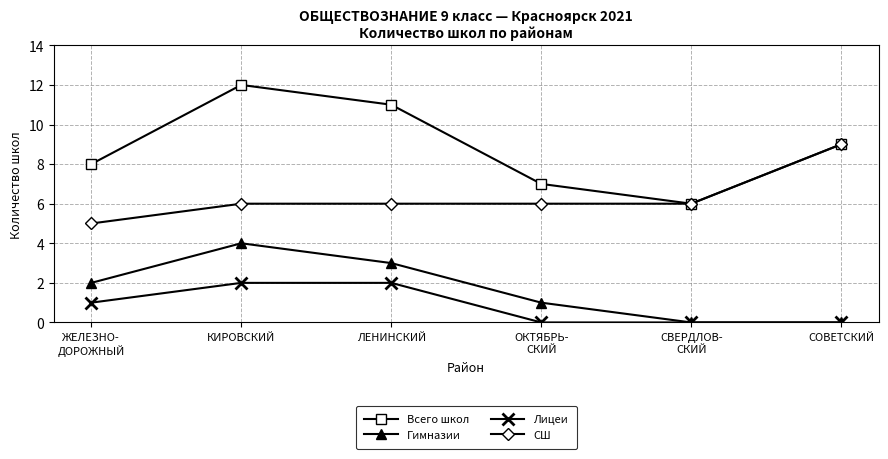

Rank the categories by Всего школ value from highest to lowest.

КИРОВСКИЙ, ЛЕНИНСКИЙ, СОВЕТСКИЙ, ЖЕЛЕЗНО-
ДОРОЖНЫЙ, ОКТЯБРЬ-
СКИЙ, СВЕРДЛОВ-
СКИЙ